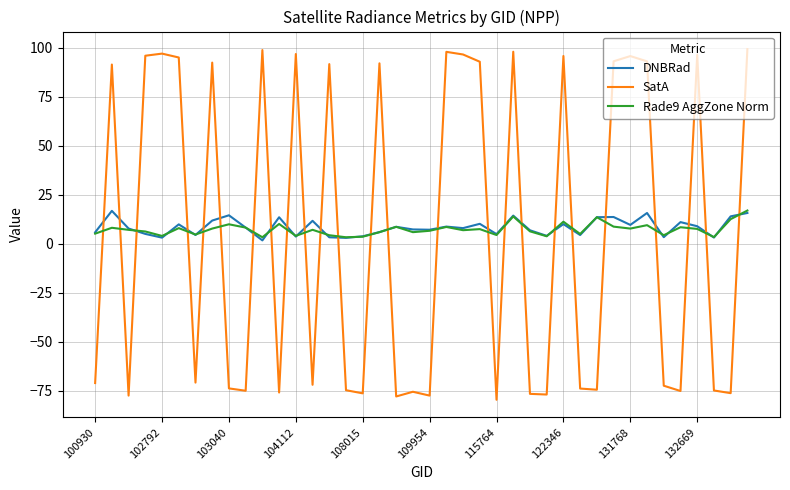

True or false: SatA and DNBRad intersect in this chart.

True